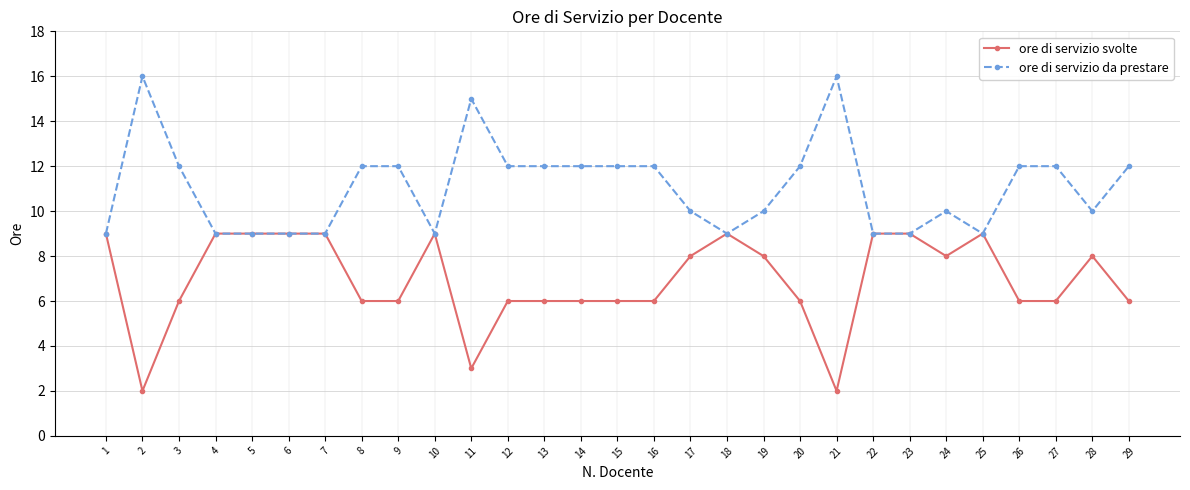

Is this an area chart (filled region under the line)?

No